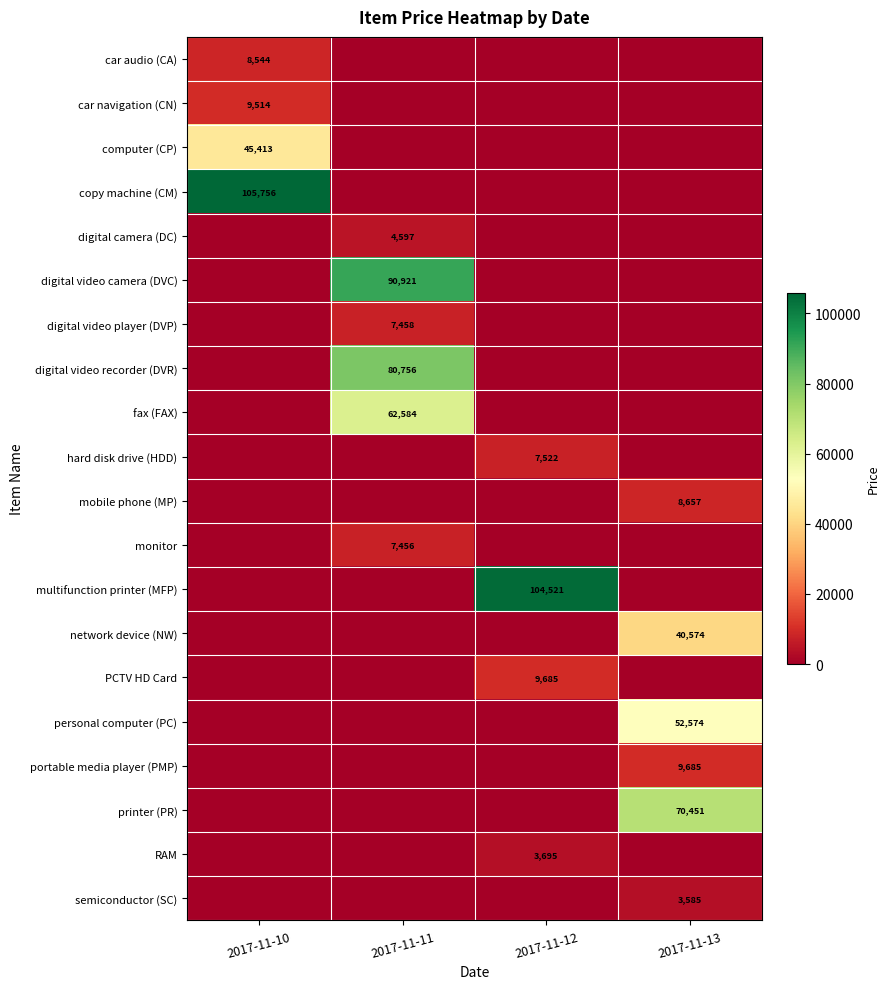

What is the average value of the digital camera (DC) series?

1149